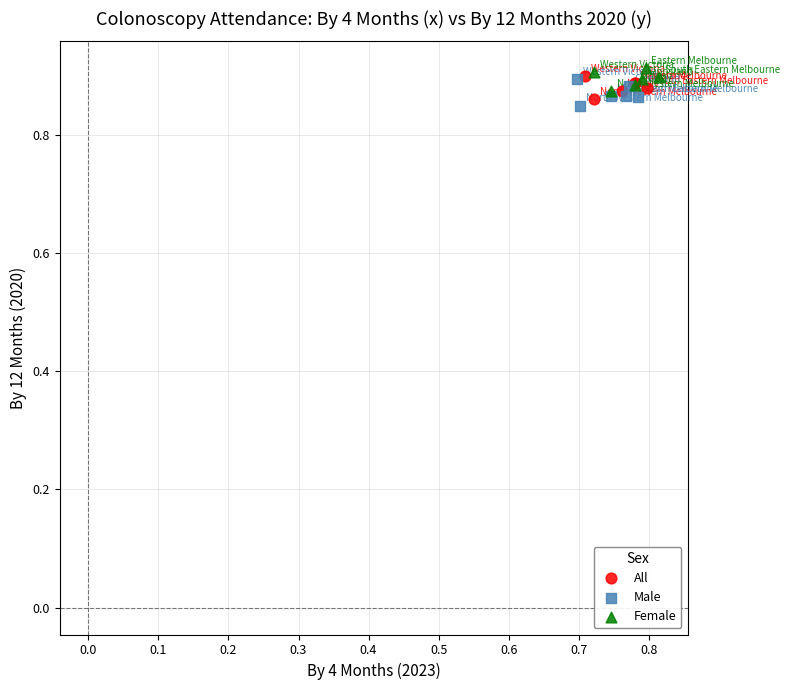

Which series contains the highest Y value?

Female